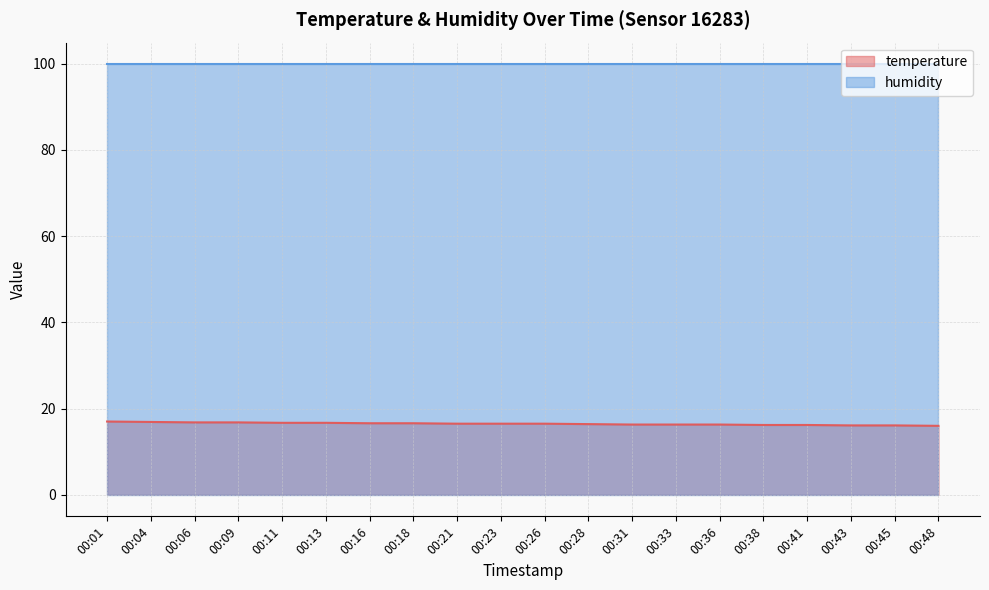

At which category does the chart reach its peak across all series?

00:01